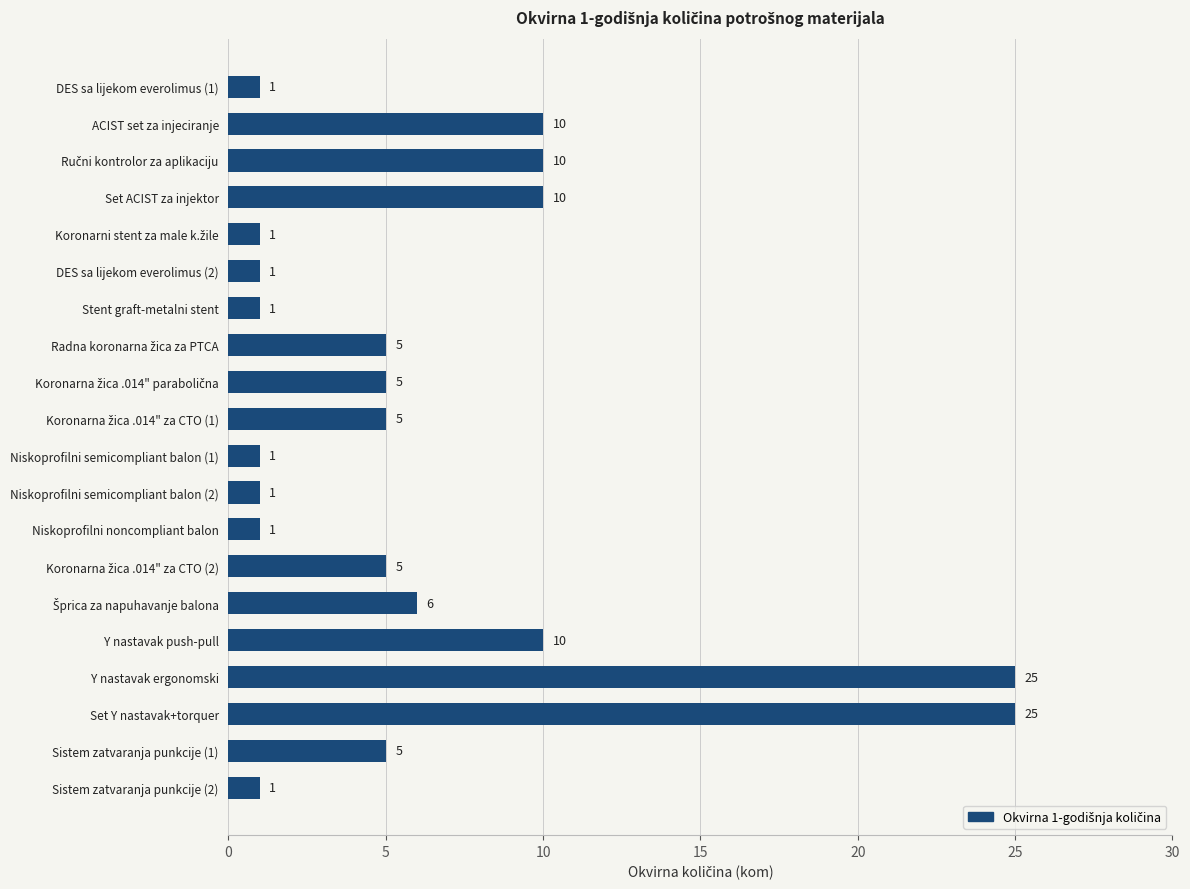

What is the sum of all values?

129